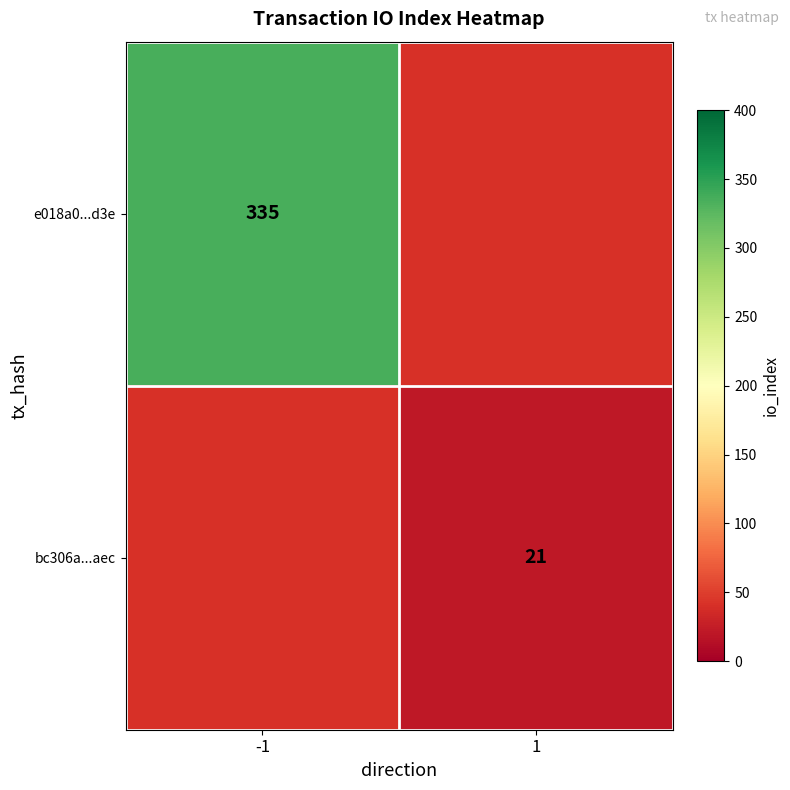

What is the minimum value shown in the chart?

21.0